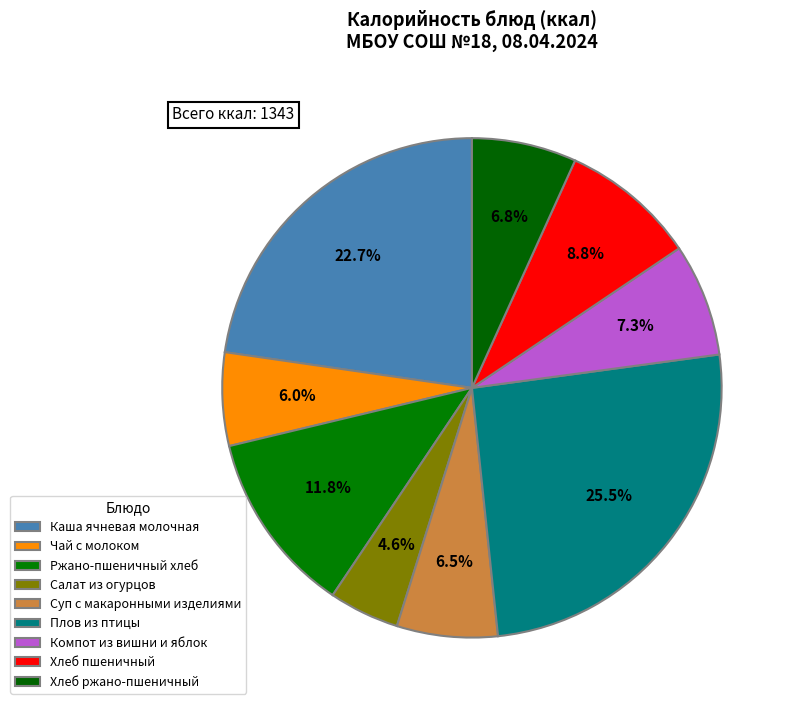

To the nearest percent, what portion does Чай с молоком represent?

6%